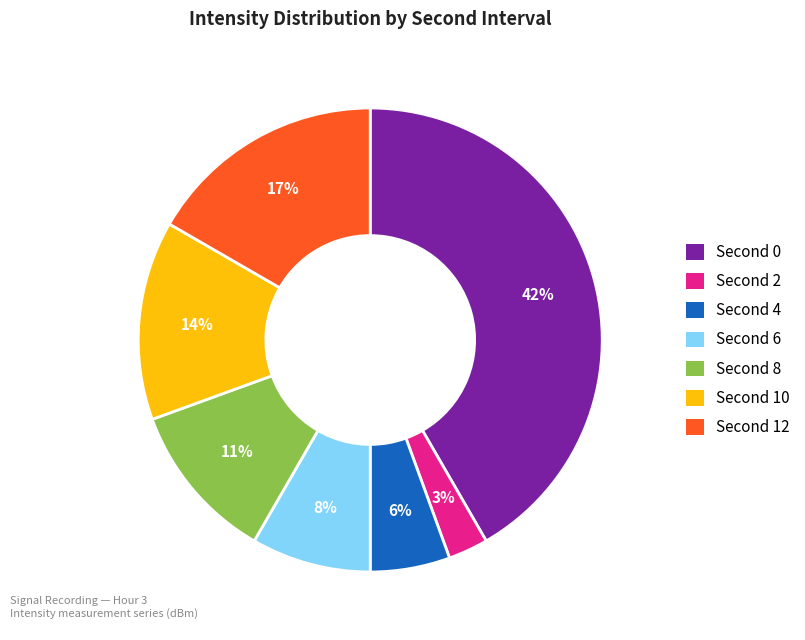

Is there a majority slice in this chart?

No